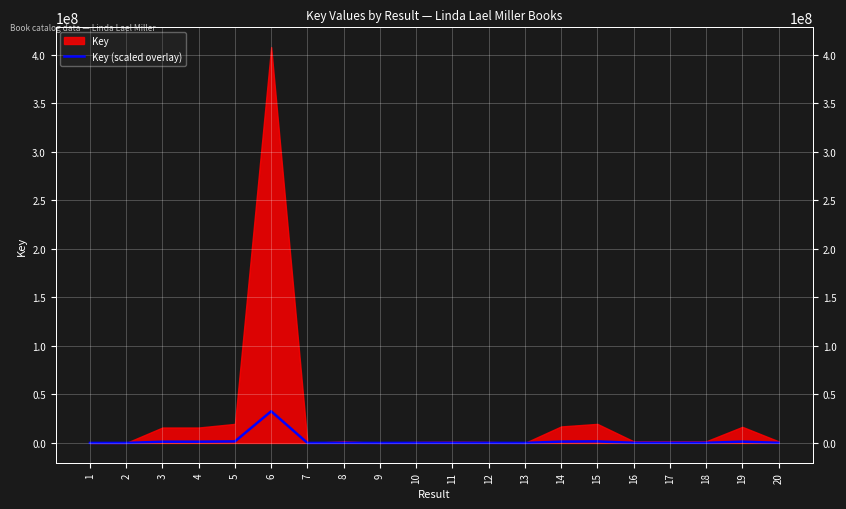

Which label corresponds to the smallest value in the chart?

13